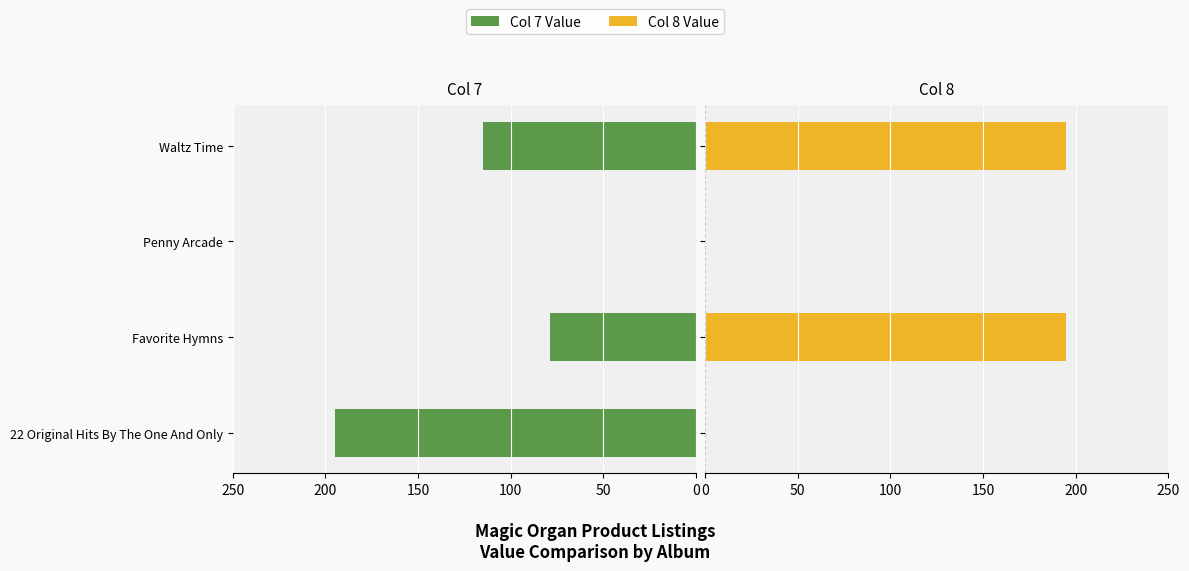

Is it true that Col 7 Value equals 312 at 22 Original Hits By The One And Only?

False